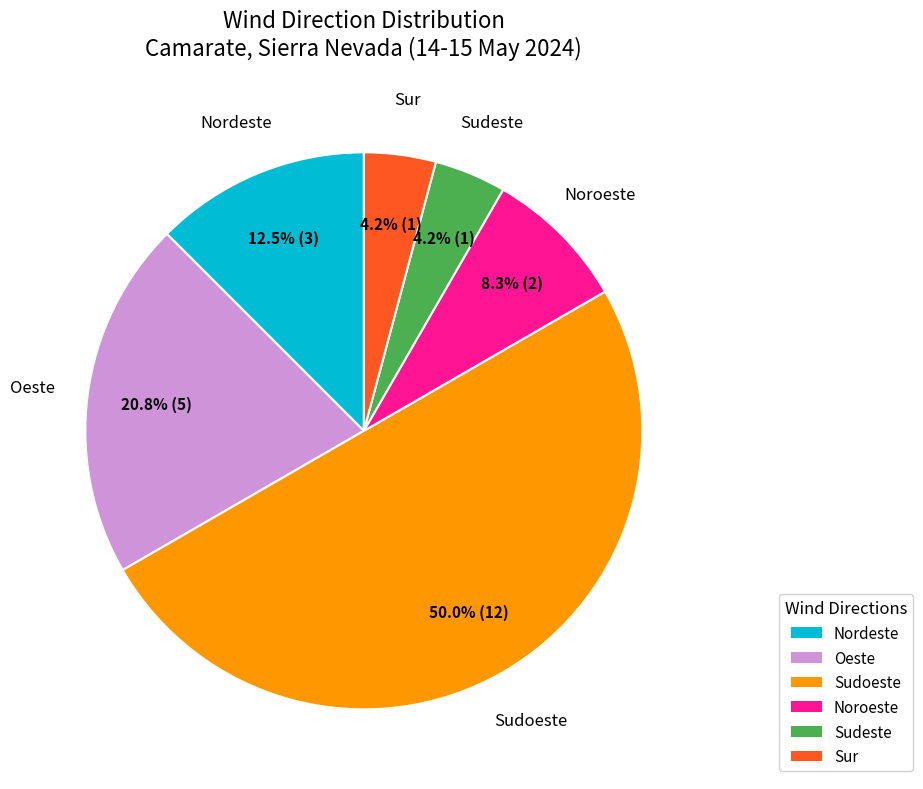

How many segments does this pie chart have?

6